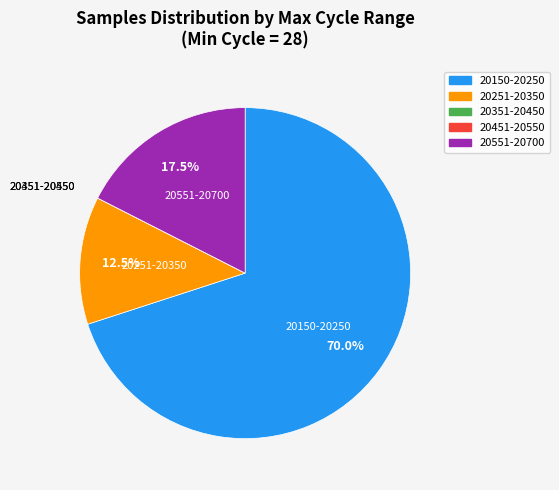

Is there any slice that represents more than half of the pie?

Yes